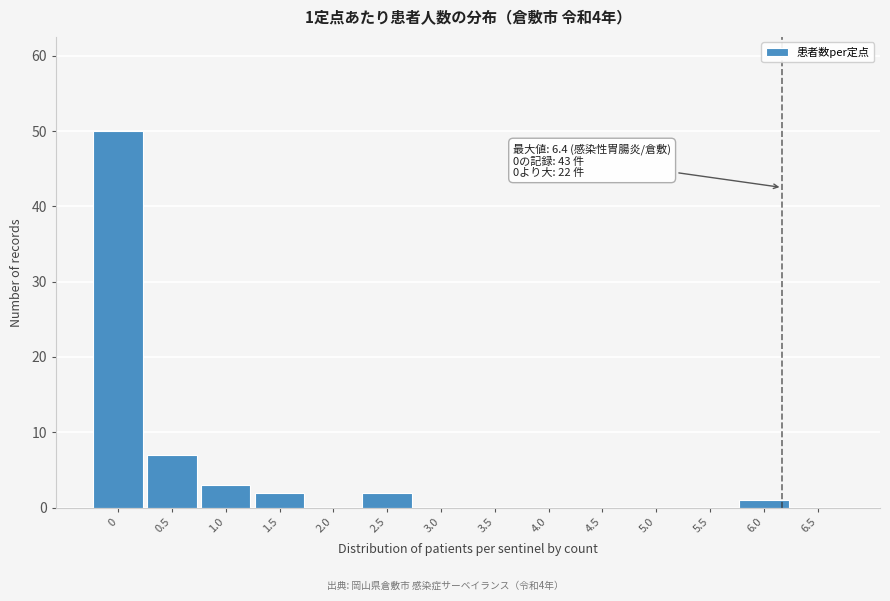

Reading left to right, extract all data points from this chart.

0=50	0.5=7	1.0=3	1.5=2	2.0=0	2.5=2	3.0=0	3.5=0	4.0=0	4.5=0	5.0=0	5.5=0	6.0=1	6.5=0